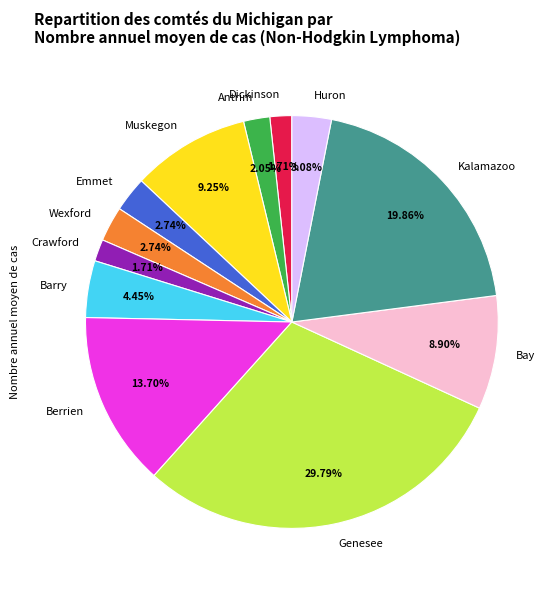

Is there any slice that represents more than half of the pie?

No